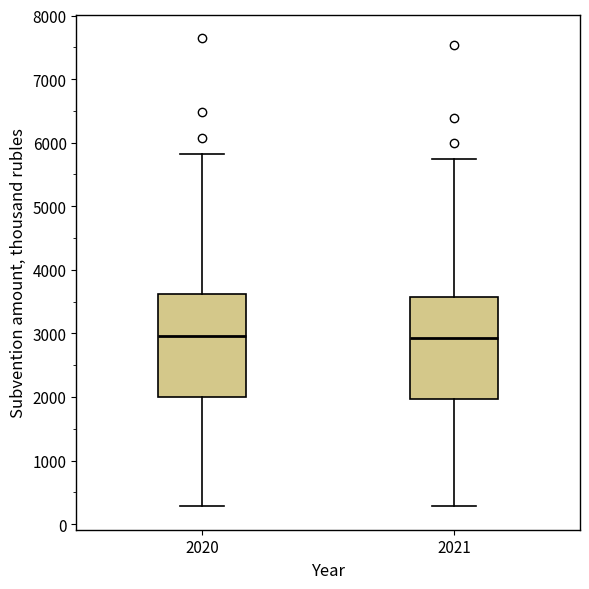

Where does the upper whisker of the box at x = 2021 end on the y-axis? The values are not printed on the chart, so give them approximately, as read against the axis.

5700